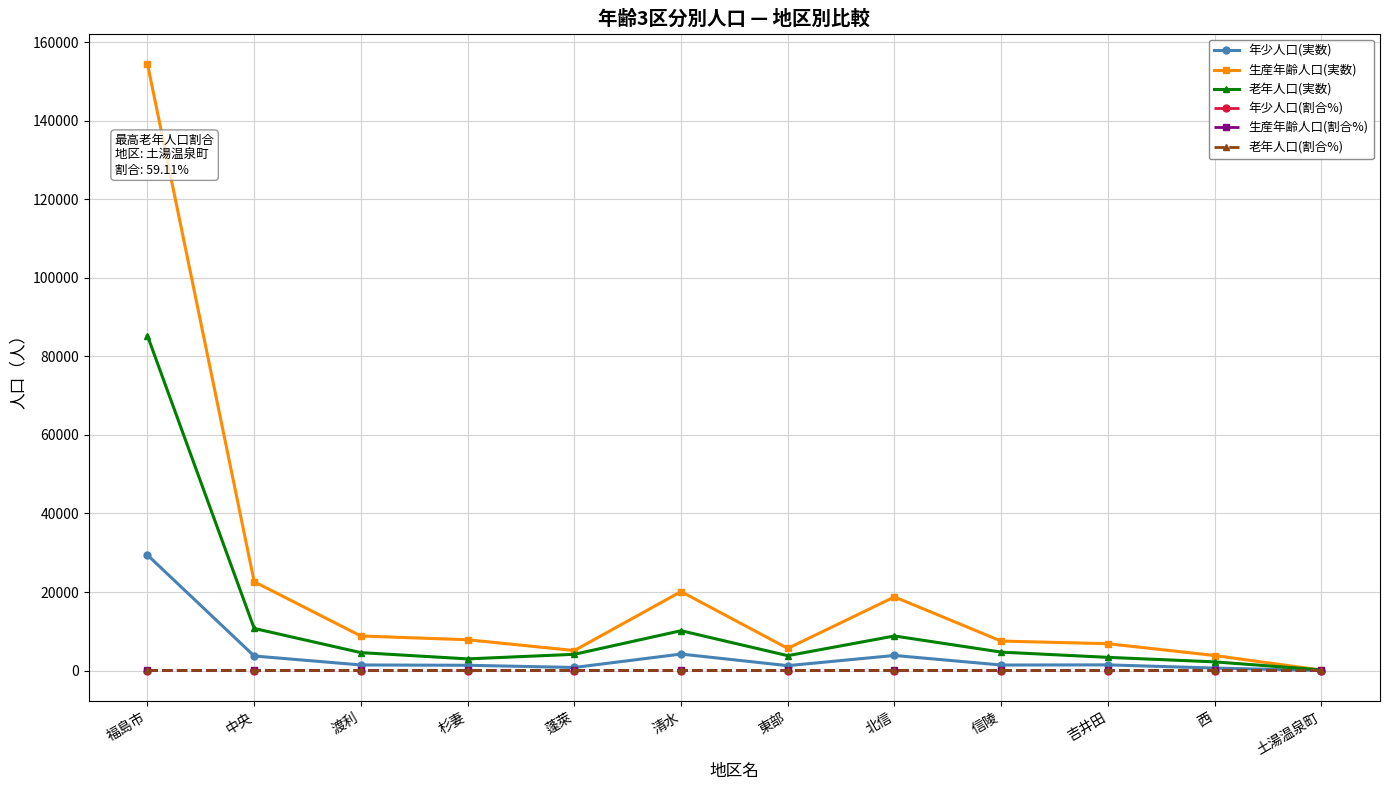

How many lines are shown in the chart?

6